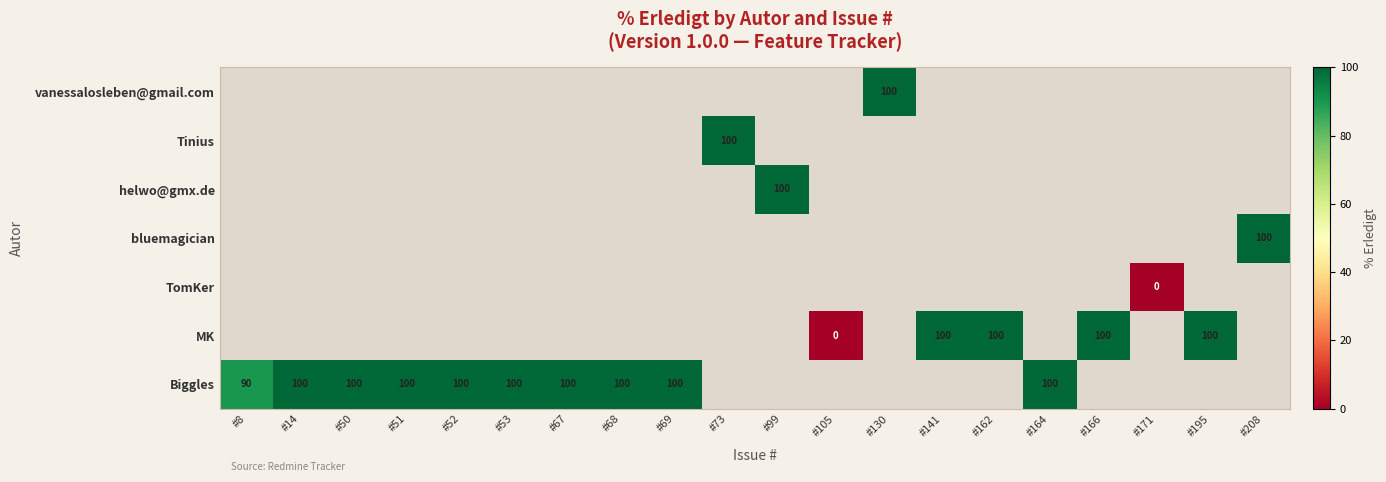

At which category does the chart reach its peak across all series?

#14